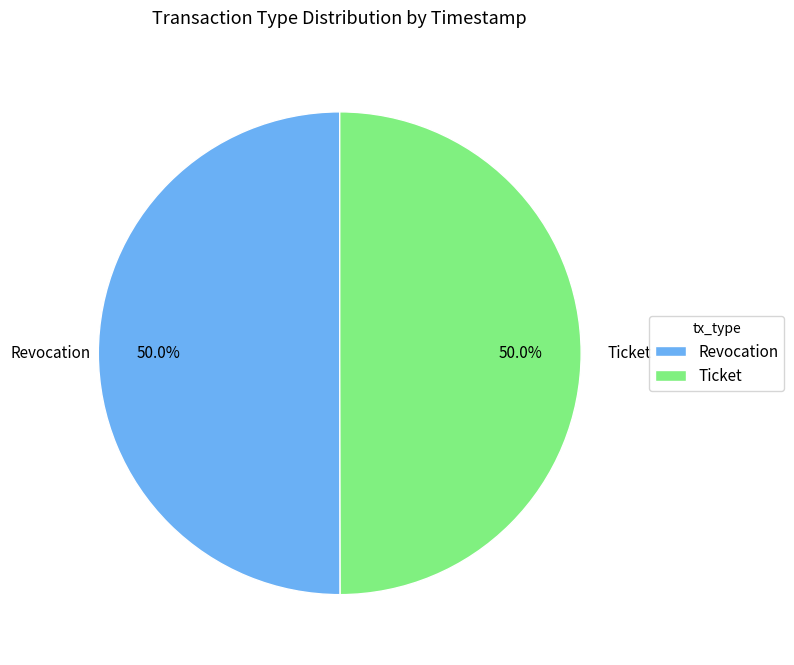

Do Revocation and Ticket together represent more than half of the pie?

Yes